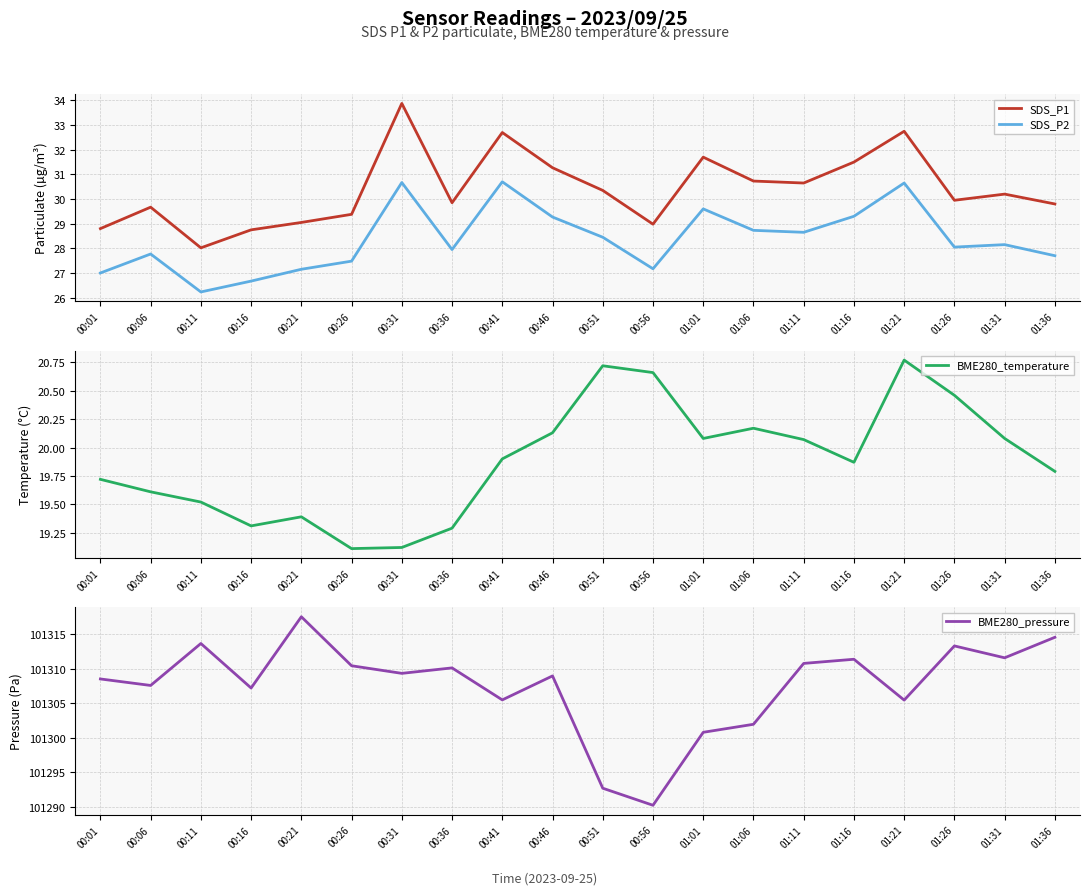

What is the sum of the SDS_P1 values at 00:01 and 00:16?

57.5